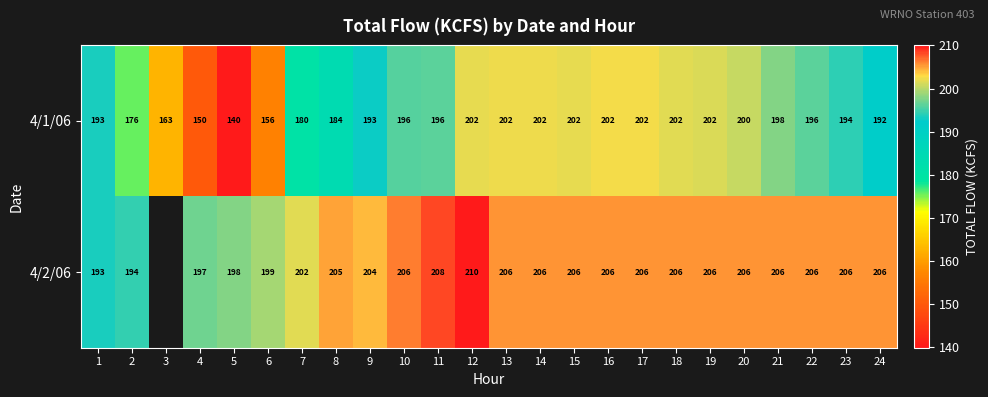

What is the spread (max minus min) of values at 10?

10.0